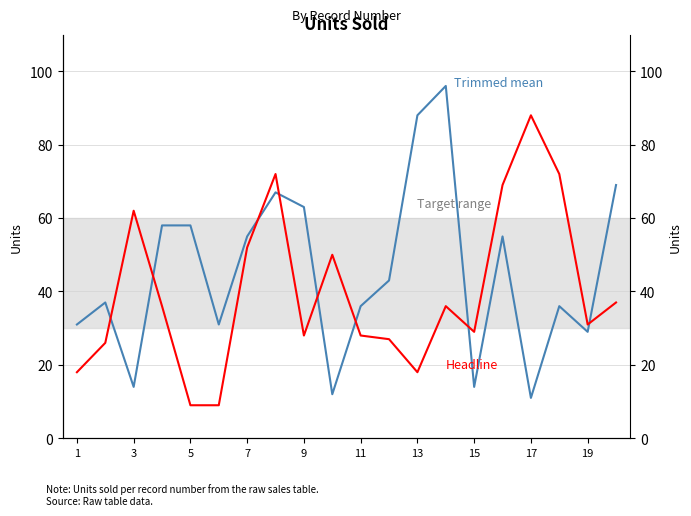

What is the difference between the maximum and minimum values in the Headline series?

79